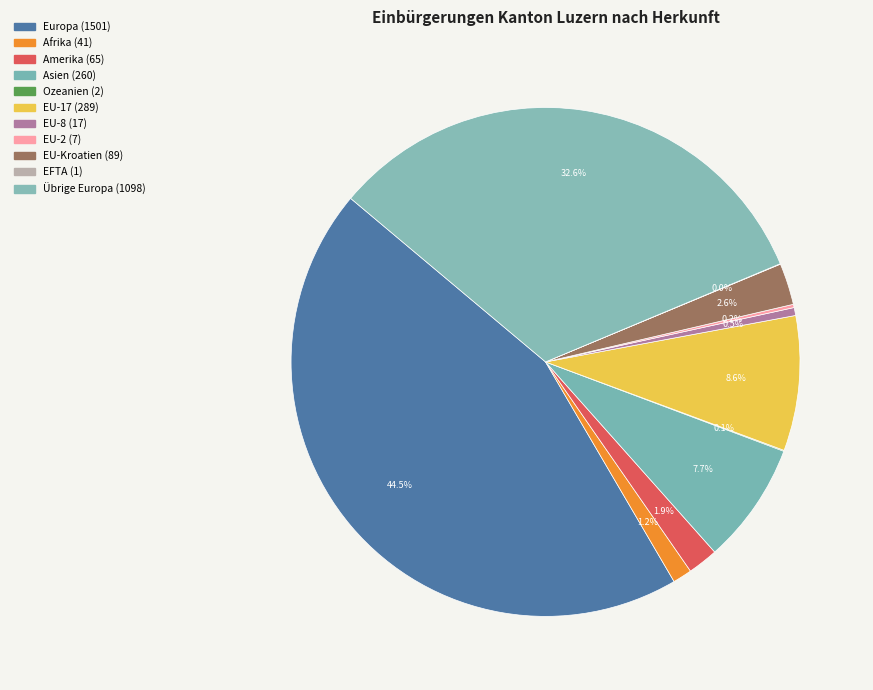

Which has a higher value, Asien or EU-17?

EU-17